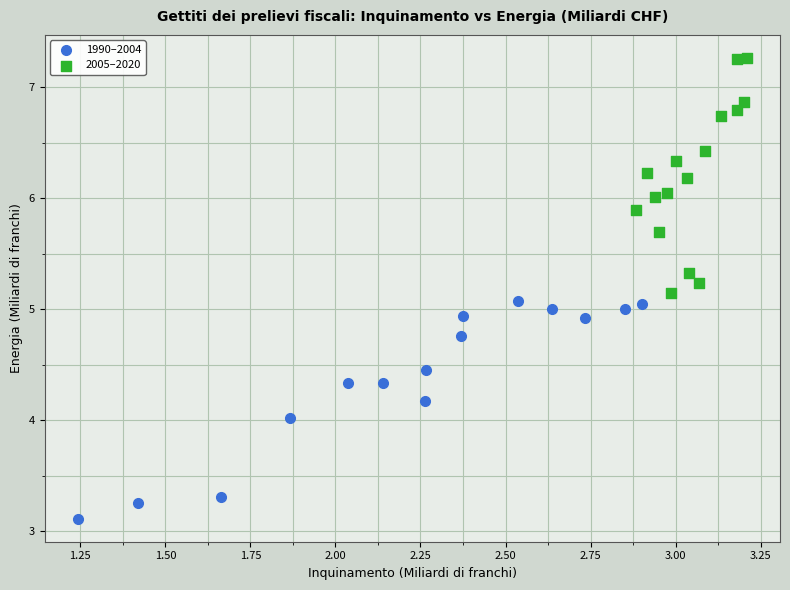

Which series reaches the minimum Y coordinate?

1990–2004